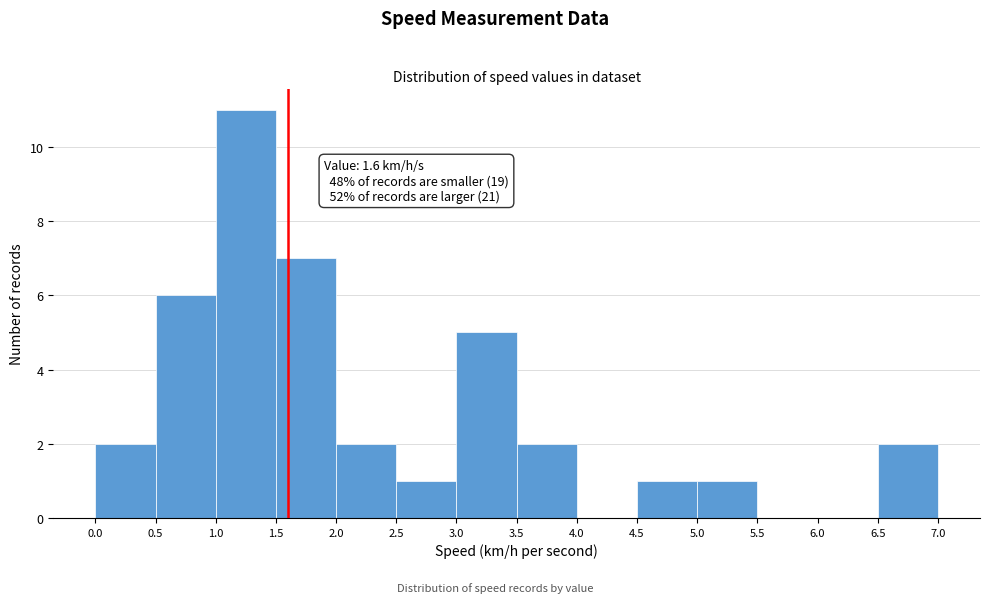

Over which range of the x-axis is the bar tallest?

1.0 to 1.5